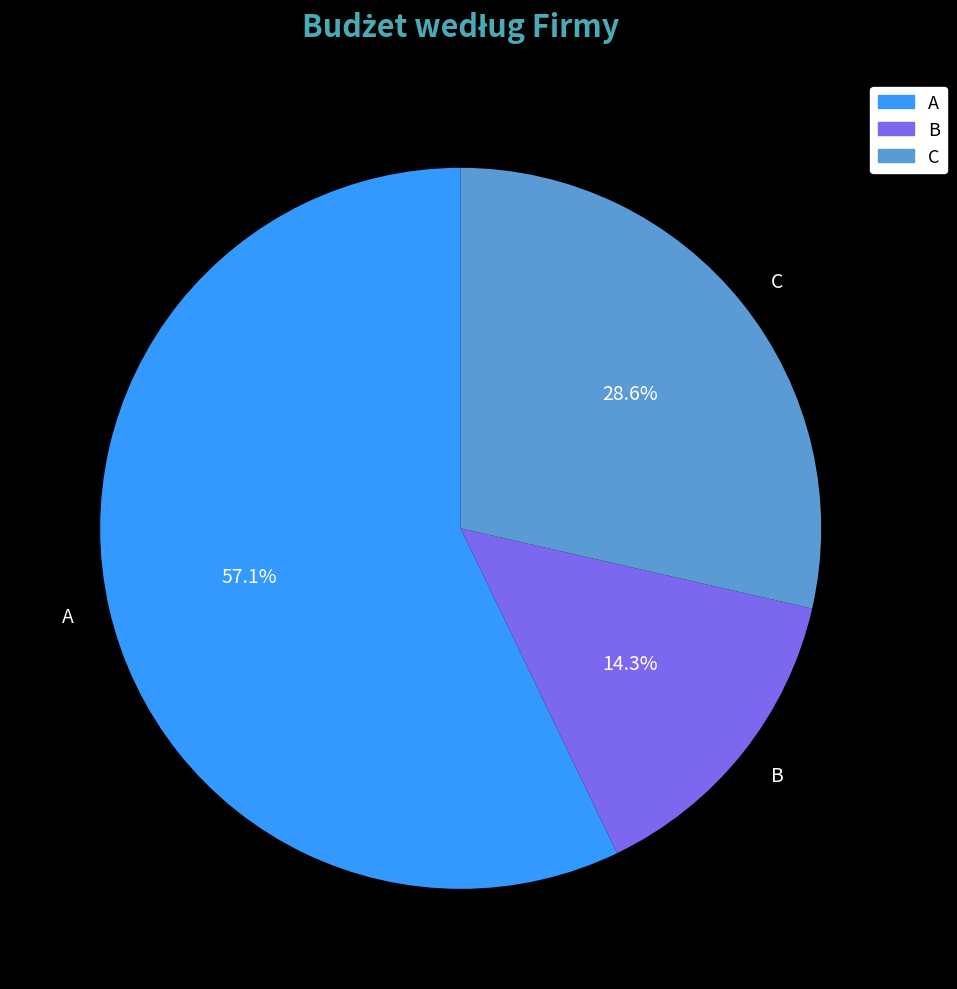

Is the sum of B and C greater than half?

No